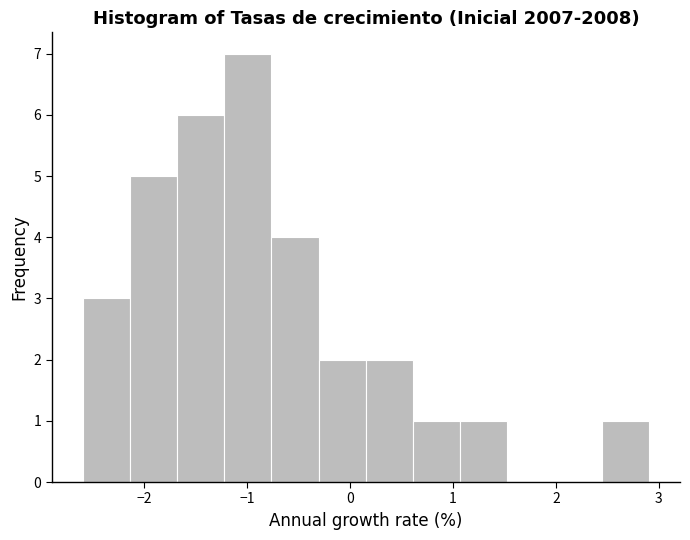

Reading left to right, transcribe this chart: for each bar, give the range it covers on the x-axis and its height. Neither the bar edges nor the heights are printed on the chart, so give them approximately, as read against the axes.

-2.6 to -2.1: 3
-2.1 to -1.7: 5
-1.7 to -1.2: 6
-1.2 to -0.8: 7
-0.8 to -0.3: 4
-0.3 to 0.2: 2
0.2 to 0.6: 2
0.6 to 1.1: 1
1.1 to 1.5: 1
1.5 to 2.0: 0
2.0 to 2.4: 0
2.4 to 2.9: 1